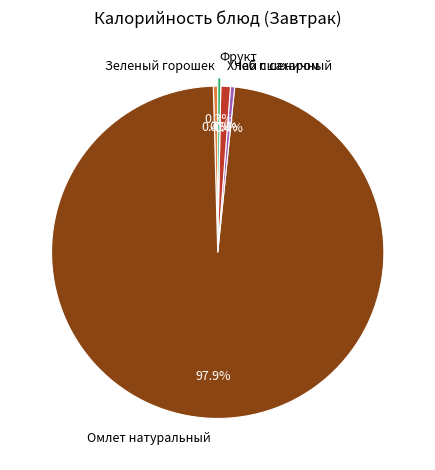

What is the majority slice?

Омлет натуральный